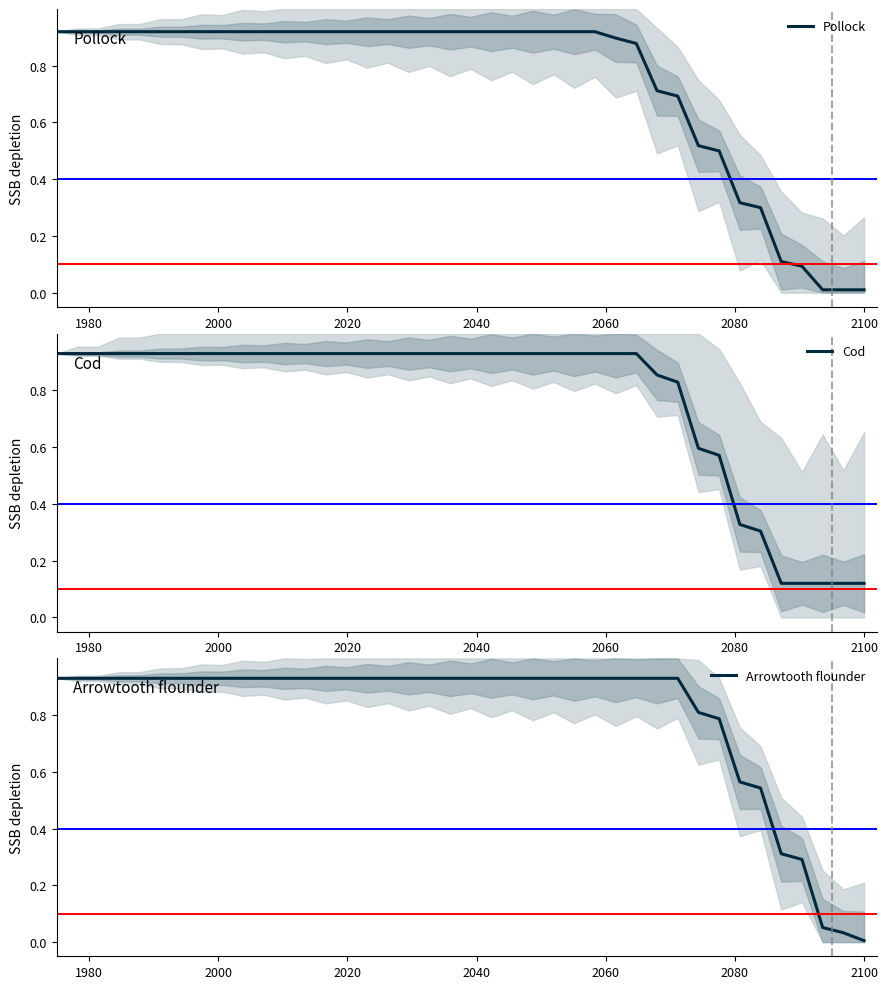

True or false: Cod and Pollock cross at least once.

False